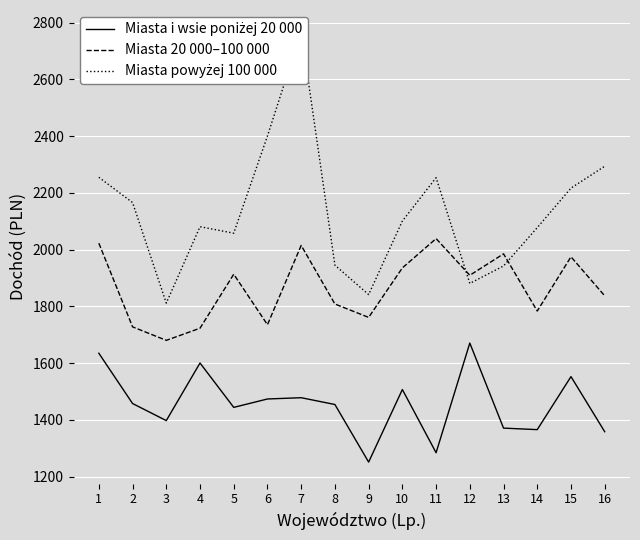

Reading left to right, list all the values displayed in this chart.

Miasta i wsie poniżej 20 000: 1=1635.1	2=1458.0	3=1397.8	4=1600.7	5=1444.4	6=1474.0	7=1478.4	8=1454.5	9=1251.6	10=1507.3	11=1284.6	12=1671.0	13=1371.3	14=1366.0	15=1552.8	16=1358.6
Miasta 20 000–100 000: 1=2022.9	2=1728.0	3=1680.5	4=1723.3	5=1913.4	6=1735.6	7=2015.0	8=1808.5	9=1761.4	10=1935.7	11=2039.0	12=1909.7	13=1985.2	14=1783.8	15=1974.9	16=1837.3
Miasta powyżej 100 000: 1=2255.0	2=2166.0	3=1811.8	4=2080.9	5=2058.1	6=2400.6	7=2768.5	8=1945.3	9=1841.8	10=2100.9	11=2253.5	12=1881.1	13=1942.5	14=2077.7	15=2216.8	16=2293.9